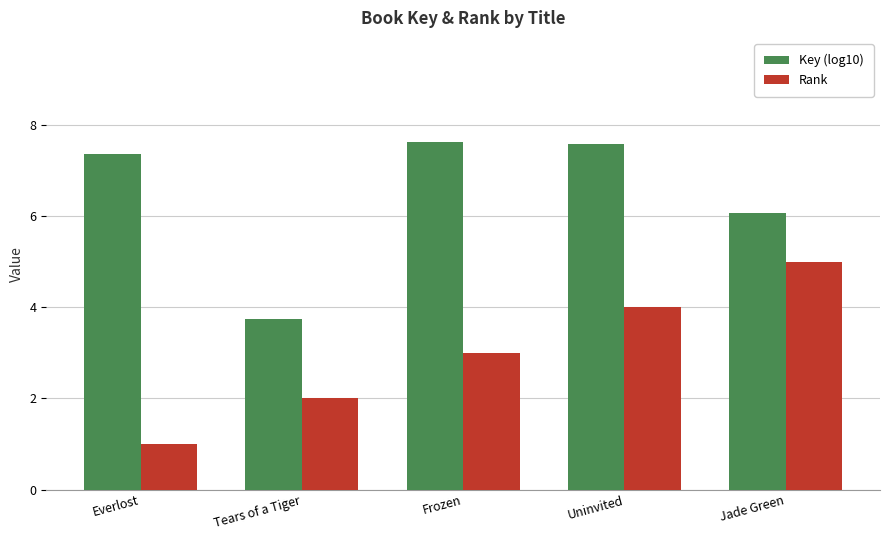

What are all the series names shown in the legend?

Key (log10), Rank